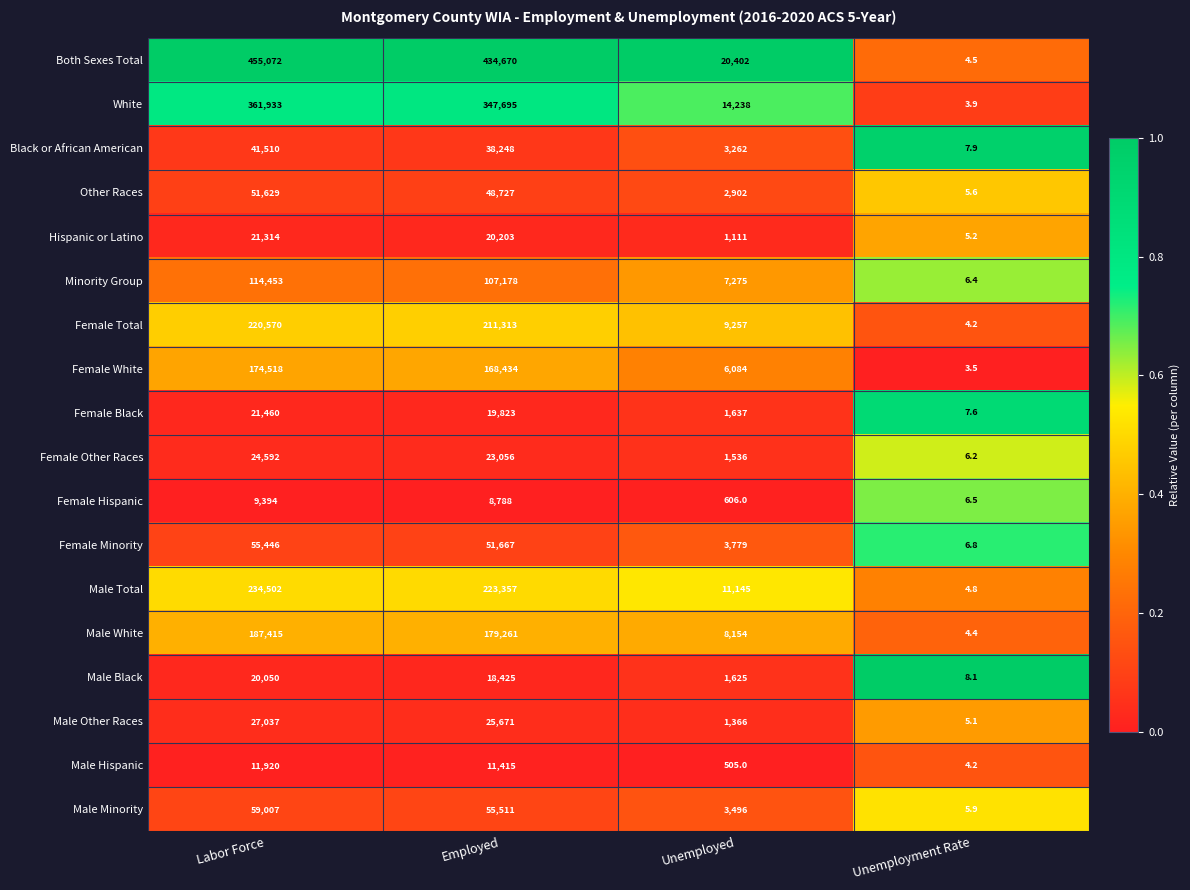

Which series has the largest total across all categories?

Both Sexes Total